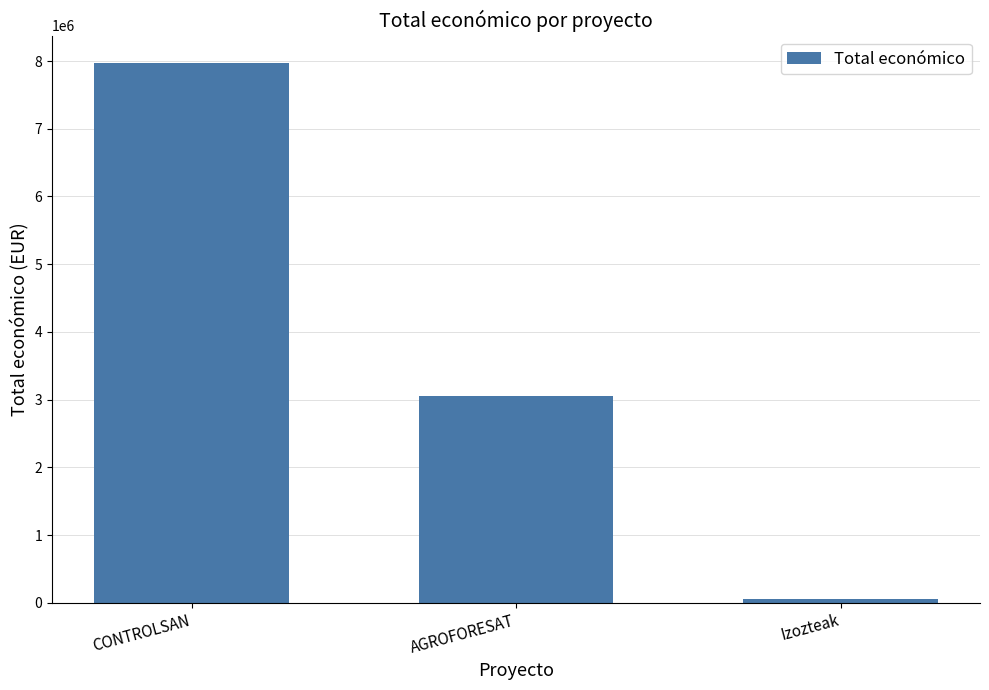

At which label does the data first exceed 3051573?

CONTROLSAN